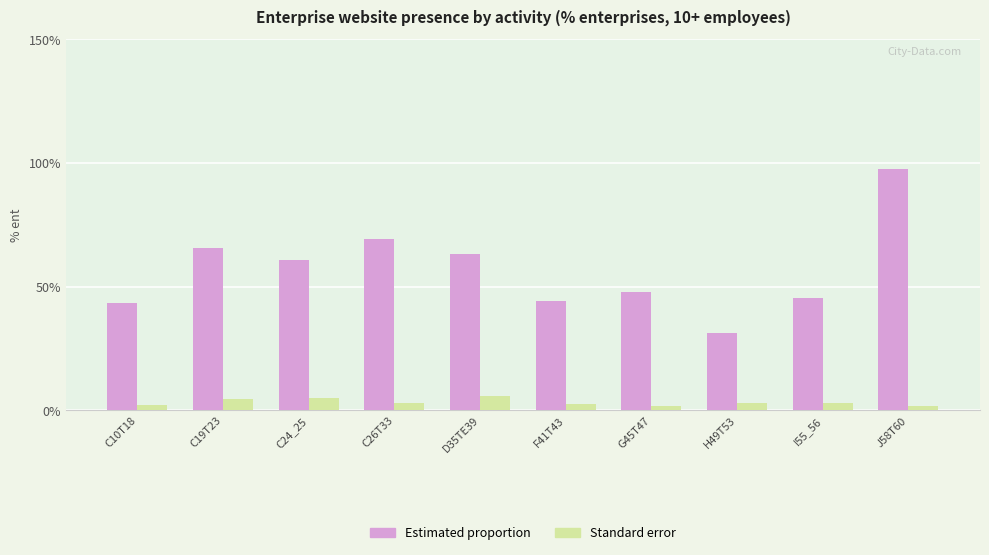

The Standard error series shows 1.6 at J58T60. True or false?

True